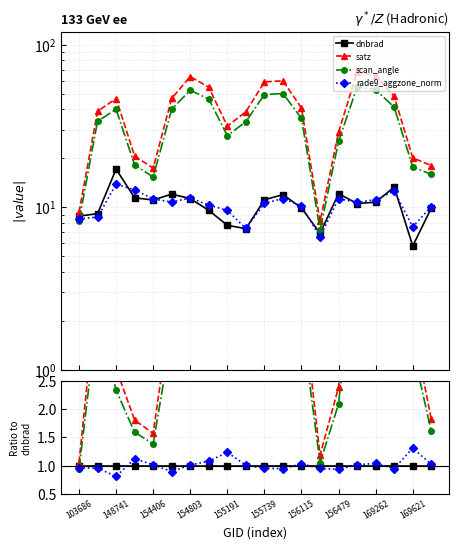

At which label is dnbrad closest to 1?

103686